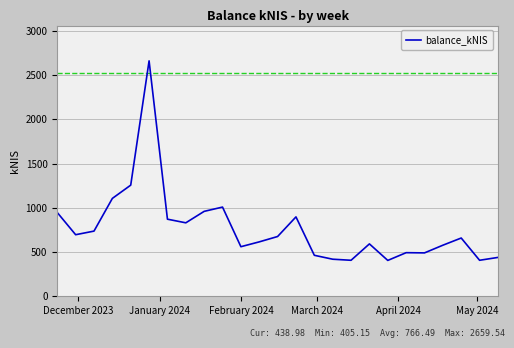

What is the greatest value displayed?

2659.5